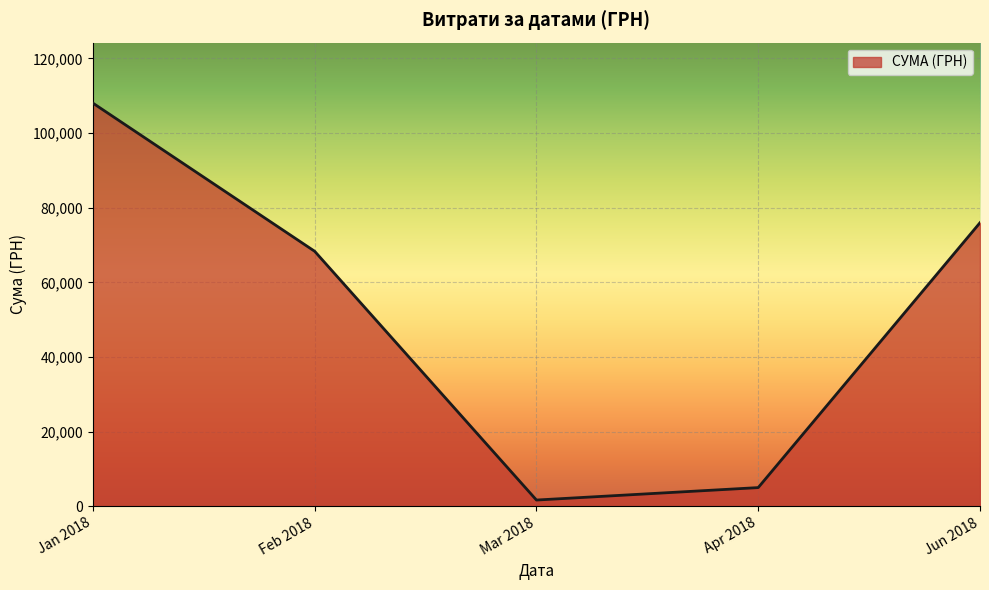

The value at Feb 2018 is 30431.1. True or false?

False